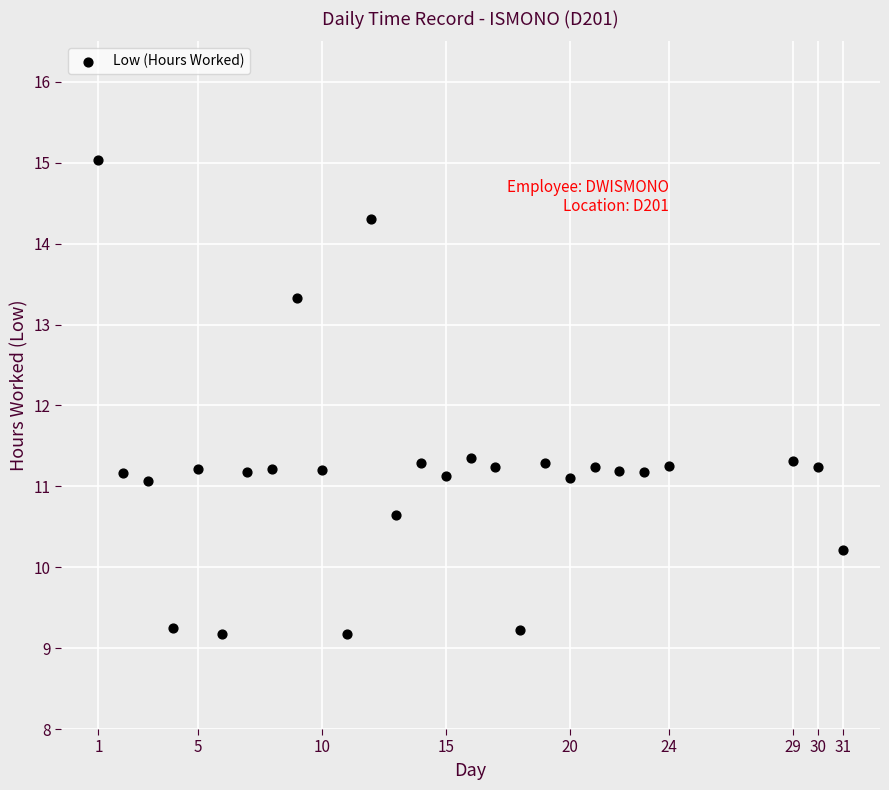

What is the range of X values (max minus min)?

30.0